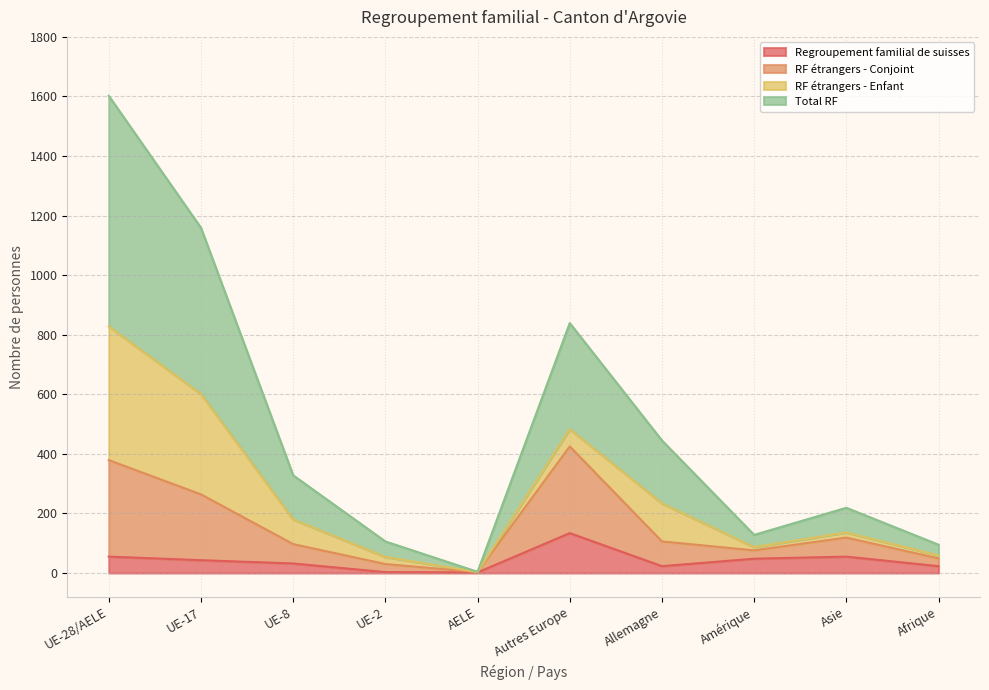

What is the approximate value of Regroupement familial de suisses at UE-8, to the nearest 50?

50